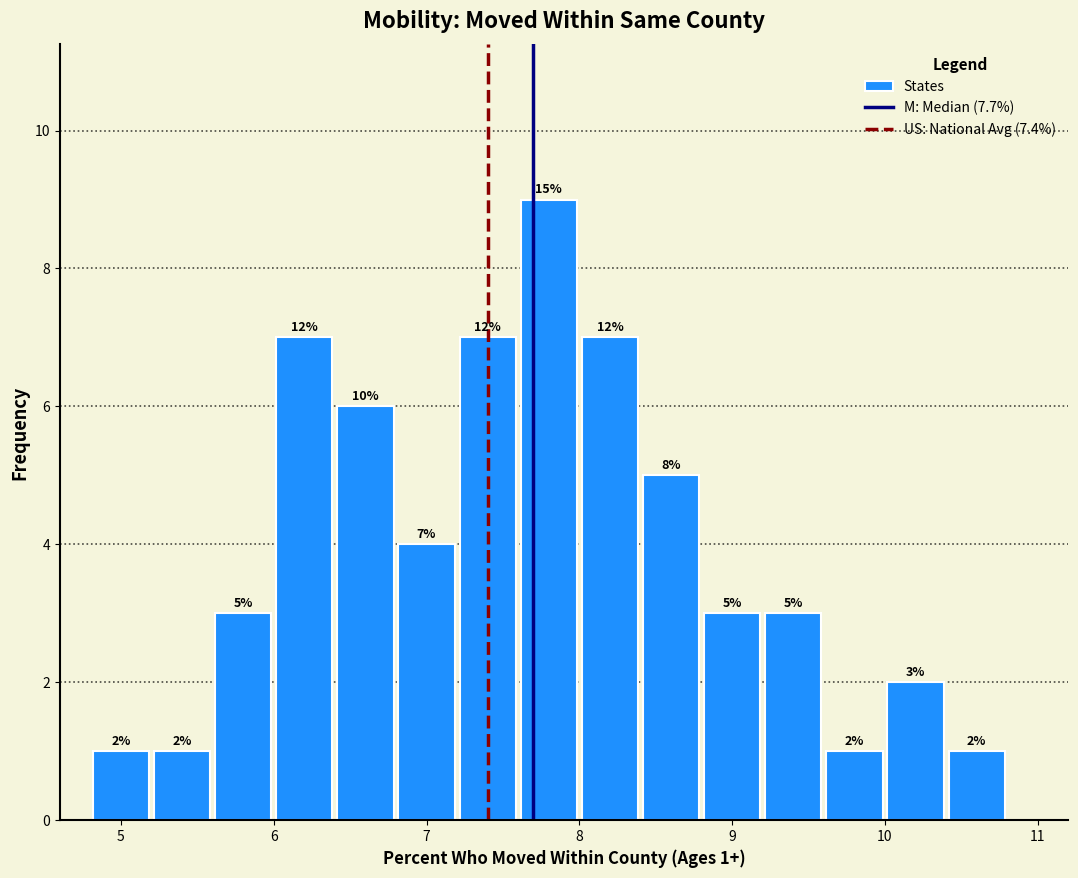

Over which range of the x-axis is the bar tallest?

7.6 to 8.0